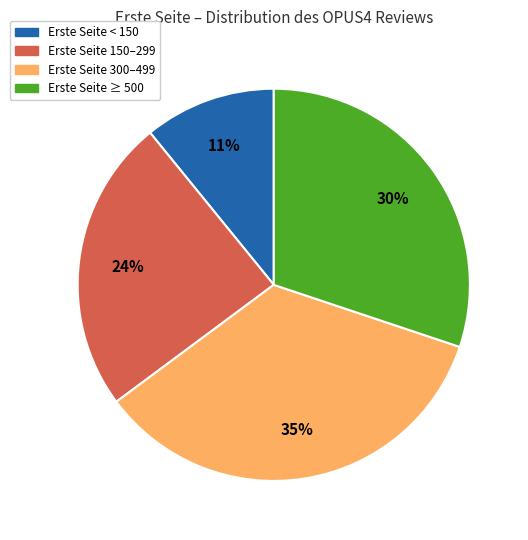

Does any single category account for the majority?

No